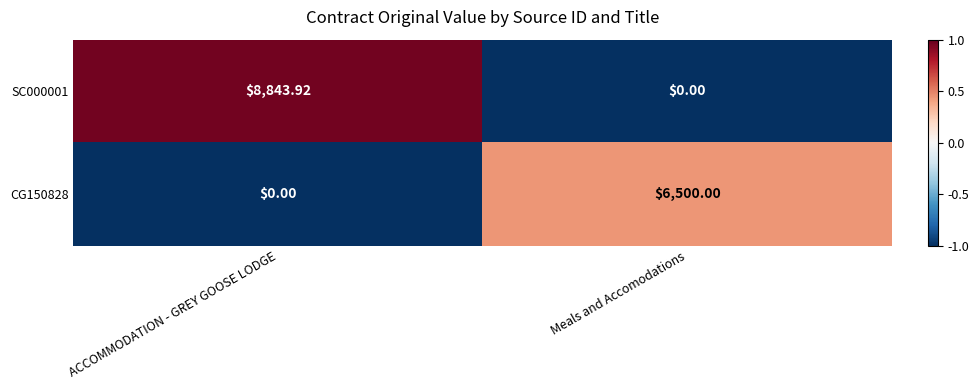

List the series in order of their overall mean, highest first.

SC000001, CG150828